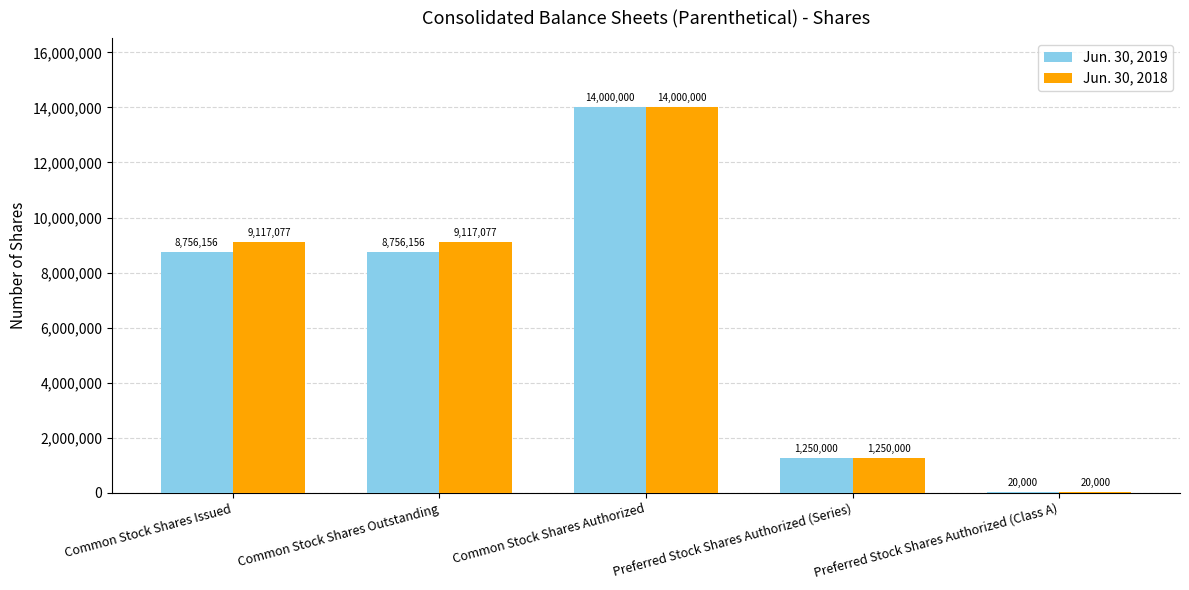

The value of Jun. 30, 2019 at Preferred Stock Shares Authorized (Class A) is 20000. True or false?

True